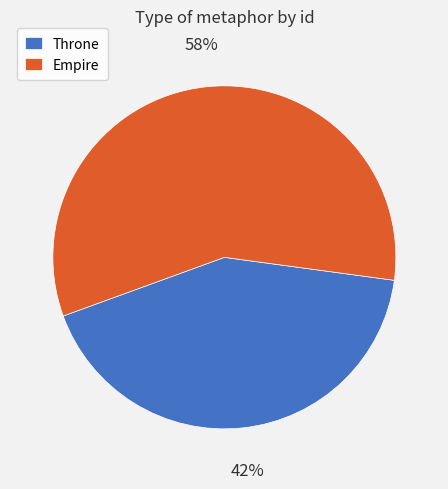

To the nearest percent, what percentage of the pie is Empire?

58%